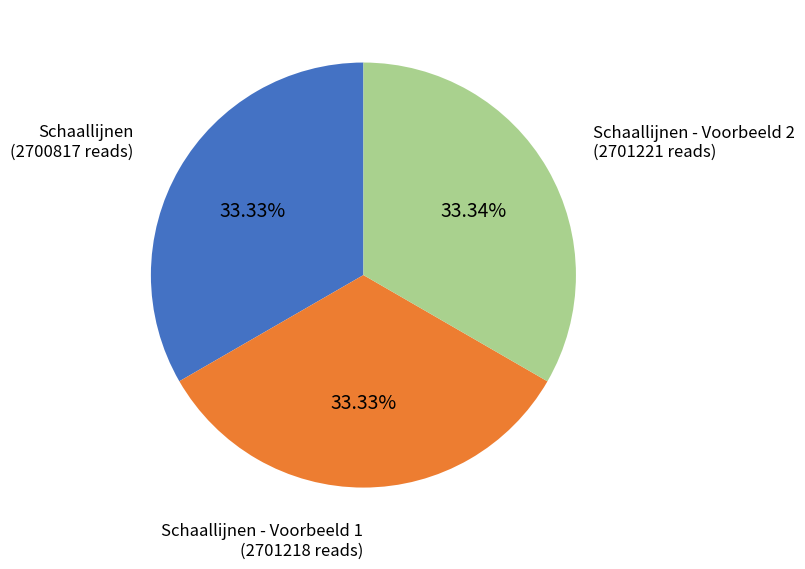

Is there a majority slice in this chart?

No